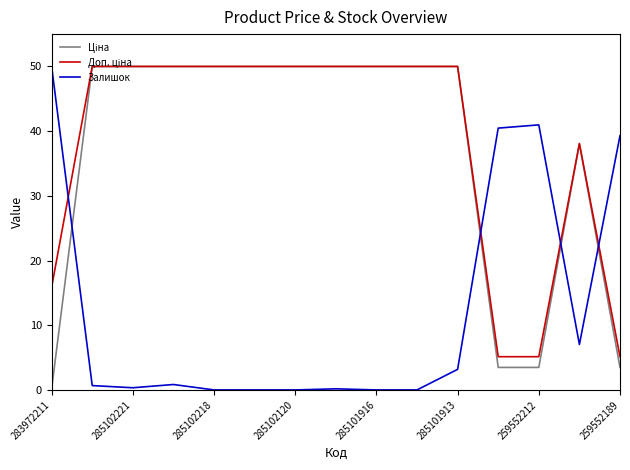

At how many categories does at least one series exceed 8?

15